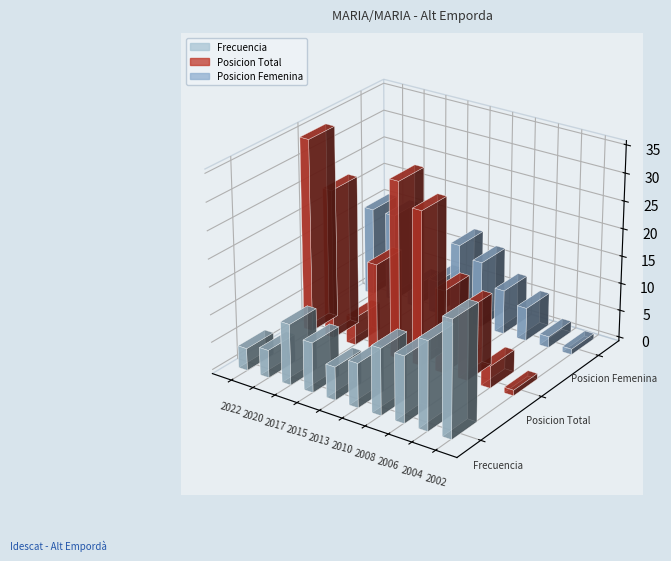

What is the difference between the maximum and minimum values in the Posicion Total series?

34